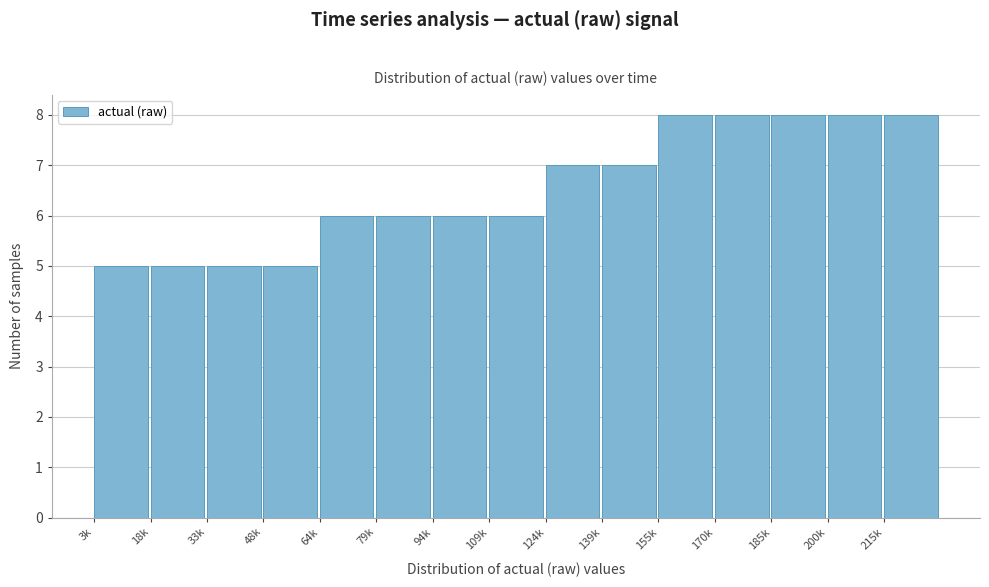

Reading left to right, extract all data points from this chart.

5	5	5	5	6	6	6	6	7	7	8	8	8	8	8